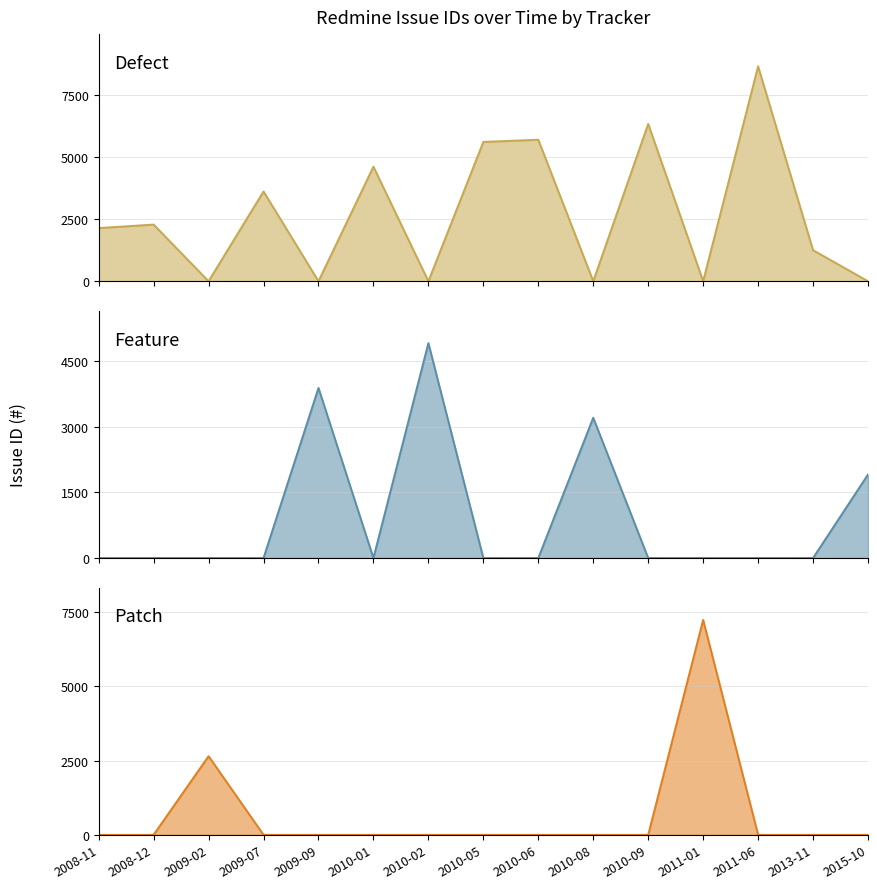

The Defect (line) series shows 0 at 2010-02. True or false?

True